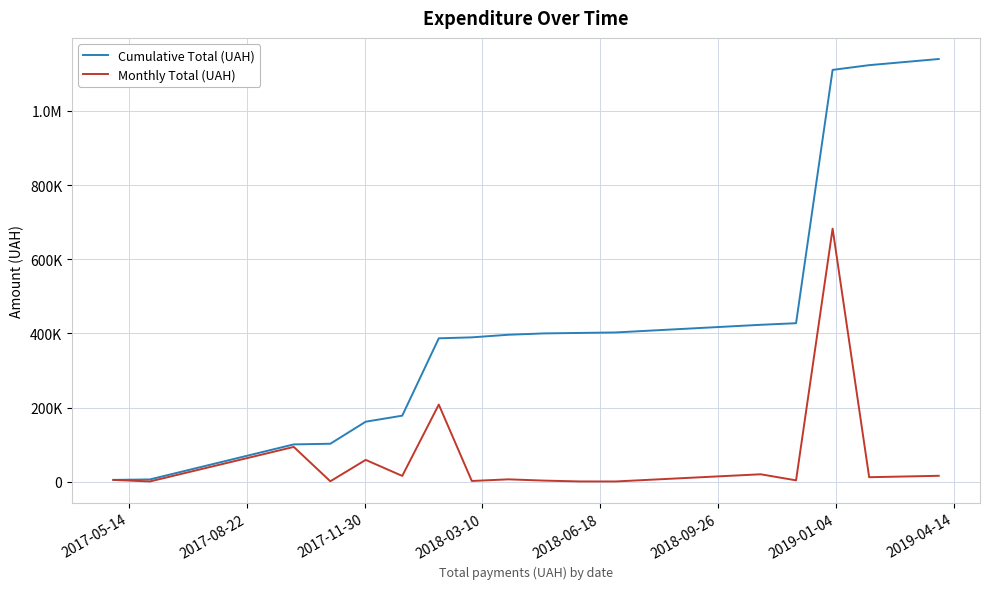

Does the chart have visible grid lines?

Yes